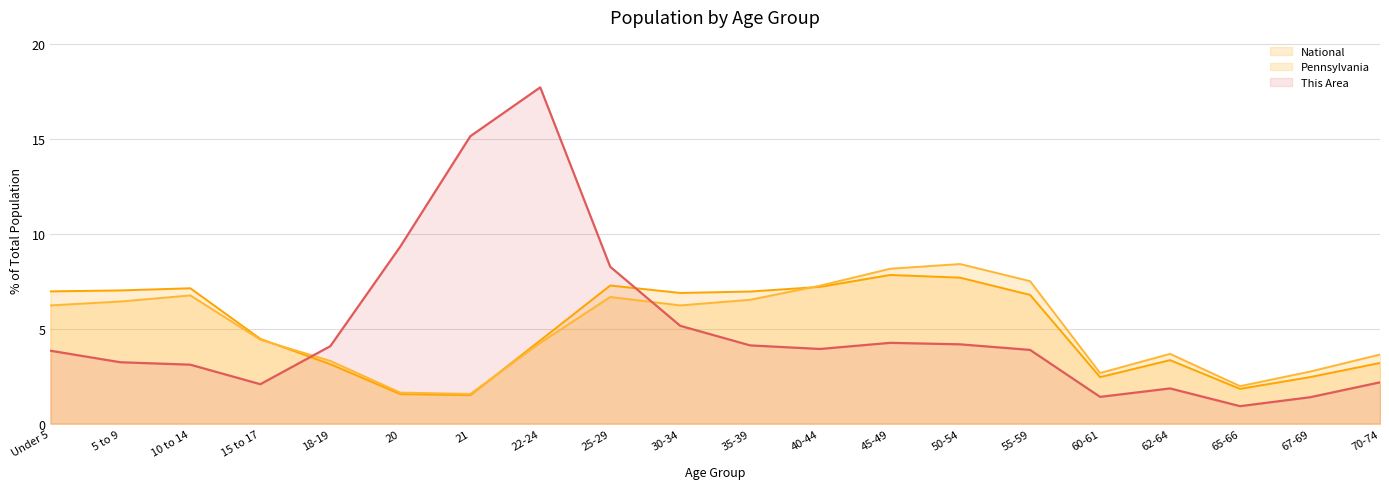

Reading left to right, what are all the values shown in this chart?

This Area: Under 5=3.8	5 to 9=3.2	10 to 14=3.1	15 to 17=2.1	18-19=4.1	20=9.3	21=15.1	22-24=17.7	25-29=8.3	30-34=5.2	35-39=4.1	40-44=3.9	45-49=4.3	50-54=4.2	55-59=3.9	60-61=1.4	62-64=1.9	65-66=0.9	67-69=1.4	70-74=2.2
Pennsylvania: Under 5=6.2	5 to 9=6.4	10 to 14=6.7	15 to 17=4.4	18-19=3.3	20=1.6	21=1.6	22-24=4.3	25-29=6.7	30-34=6.2	35-39=6.5	40-44=7.3	45-49=8.2	50-54=8.4	55-59=7.5	60-61=2.7	62-64=3.7	65-66=2.0	67-69=2.7	70-74=3.6
National: Under 5=7.0	5 to 9=7.0	10 to 14=7.1	15 to 17=4.5	18-19=3.1	20=1.6	21=1.5	22-24=4.4	25-29=7.3	30-34=6.9	35-39=7.0	40-44=7.2	45-49=7.8	50-54=7.7	55-59=6.8	60-61=2.5	62-64=3.3	65-66=1.8	67-69=2.5	70-74=3.2